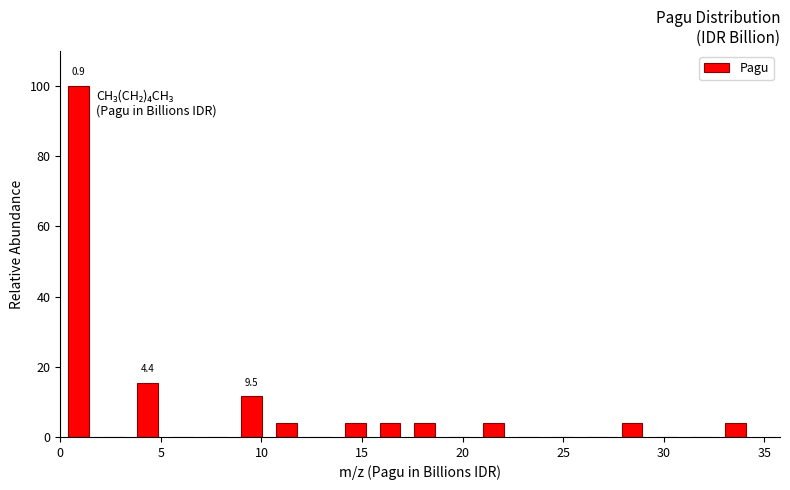

Around what value on the x-axis is the tallest bar? Give the approximate position of its centre, as read against the axis.

1.0